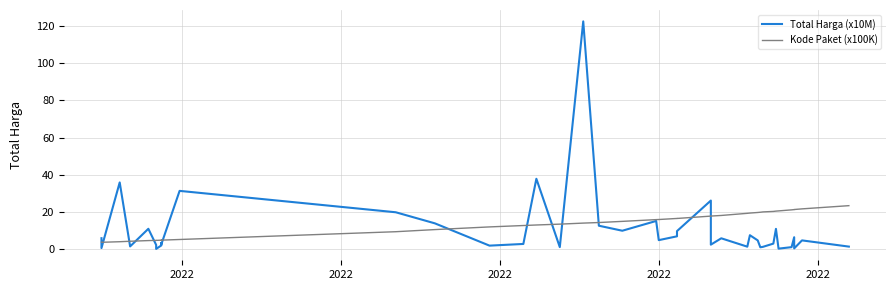

In Total Harga (x10M), how many points are lower than both neighbors (excluding endpoints)?

13